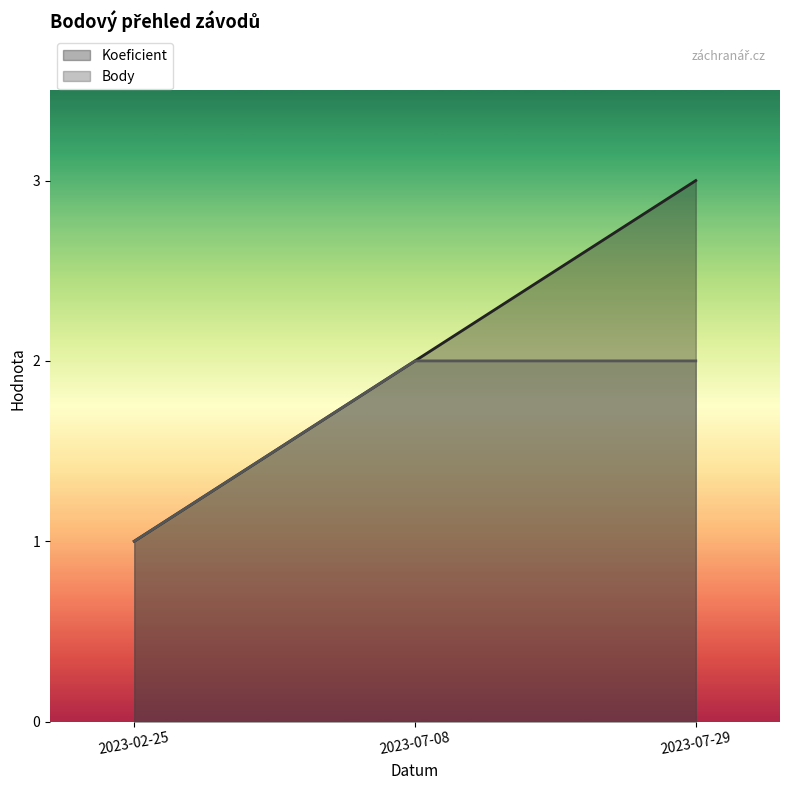

Which has a higher value, 2023-02-25 or 2023-07-08?

2023-07-08